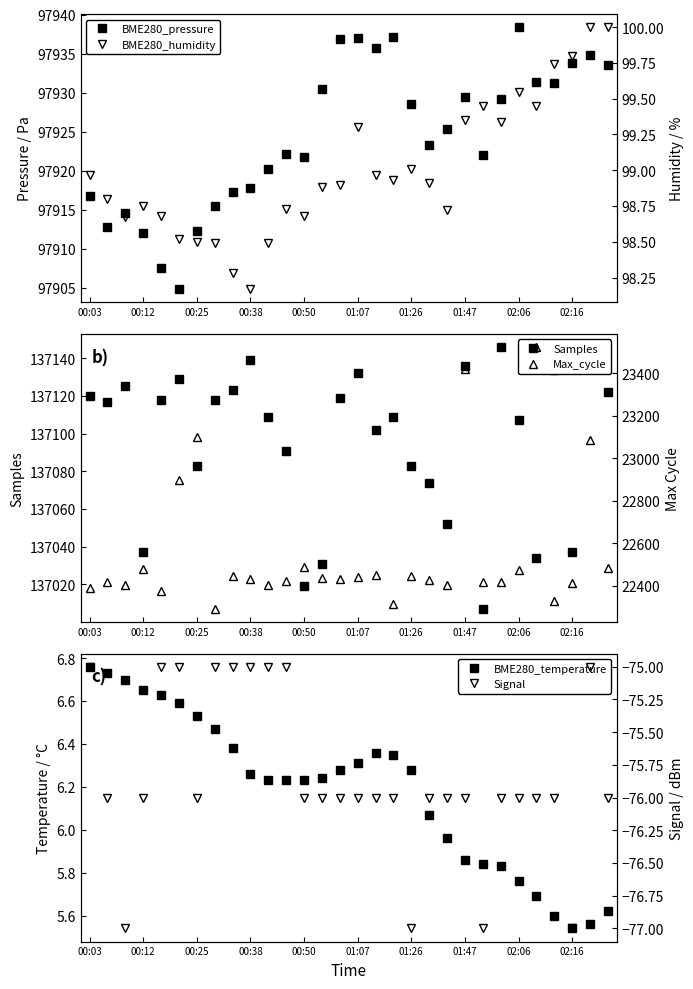

What is the average value of the Max_cycle series?

22548.2